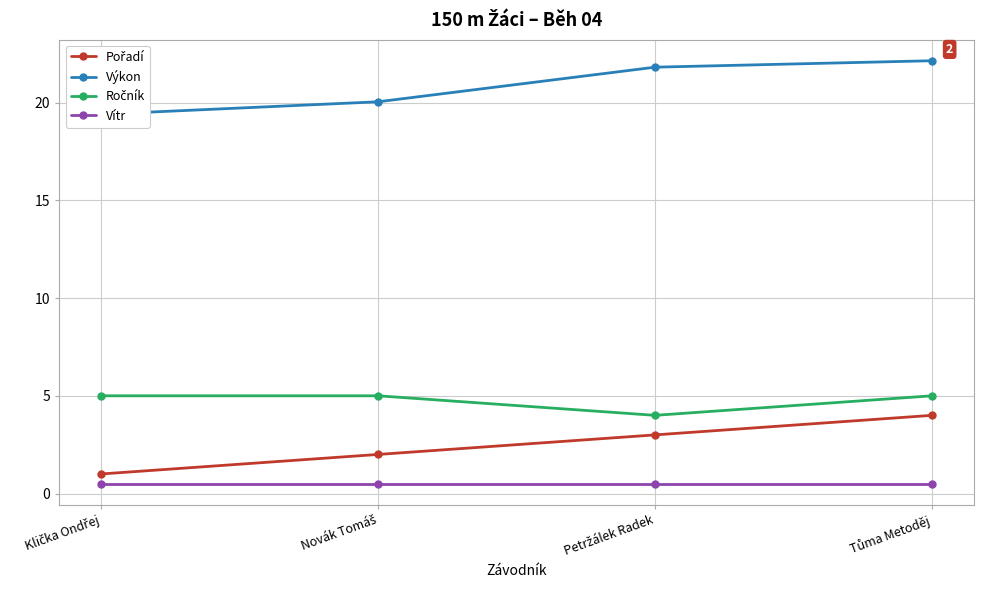

True or false: Výkon and Pořadí cross at least once.

False